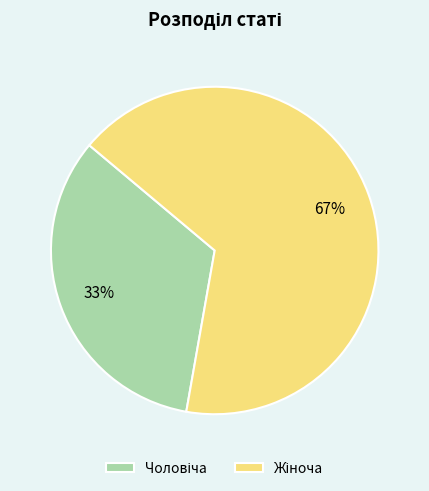

Is there a majority slice in this chart?

Yes